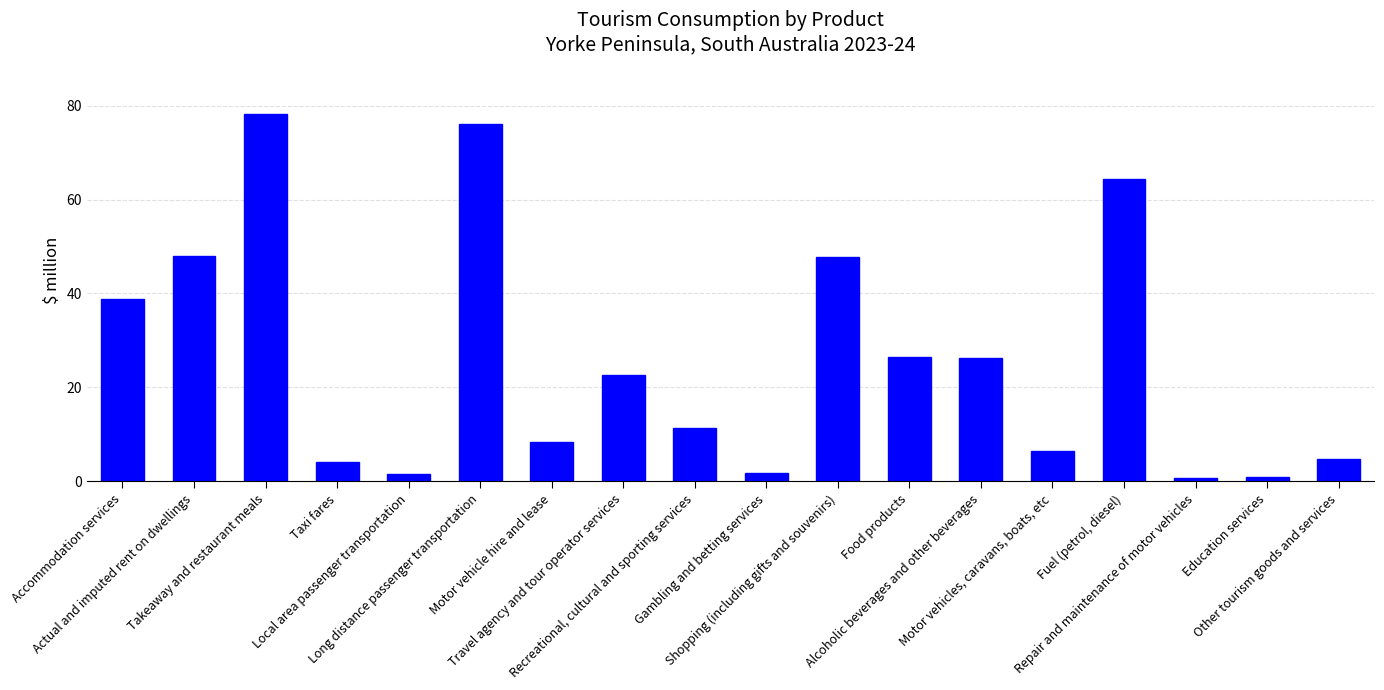

What is the ratio of the value at Taxi fares to the value at Long distance passenger transportation?

0.1